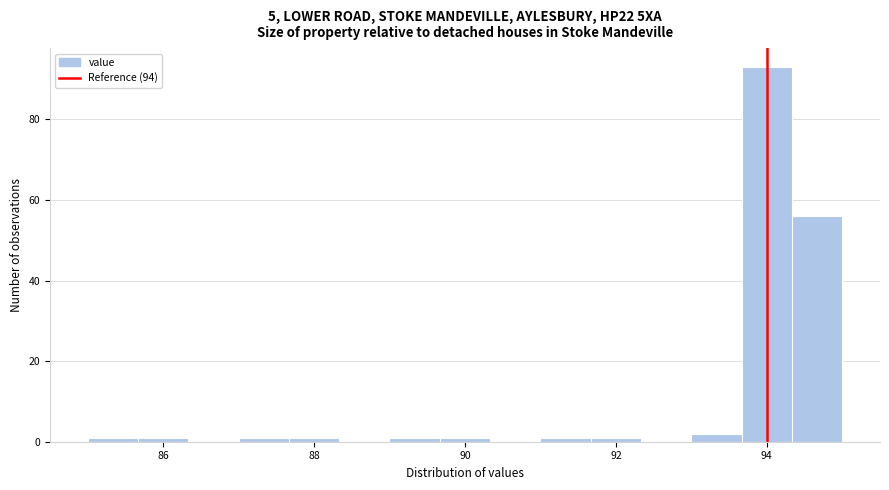

Read against the x-axis, roughly where is the centre of the tallest bar?

94.0